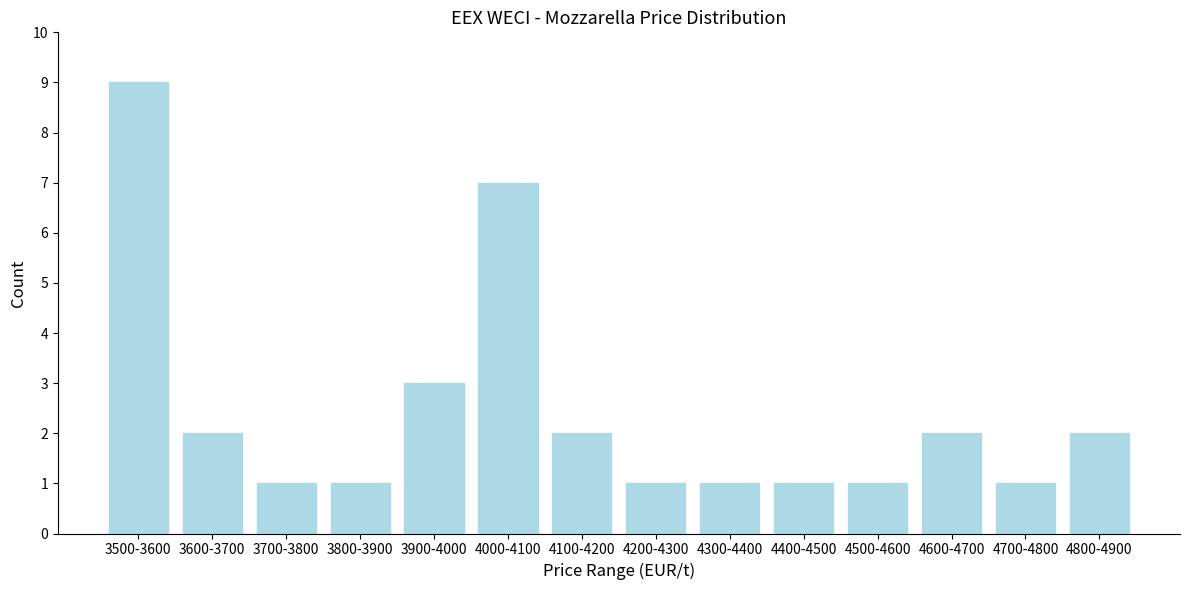

Reading left to right, transcribe all the data shown in this chart.

3500-3600=9	3600-3700=2	3700-3800=1	3800-3900=1	3900-4000=3	4000-4100=7	4100-4200=2	4200-4300=1	4300-4400=1	4400-4500=1	4500-4600=1	4600-4700=2	4700-4800=1	4800-4900=2